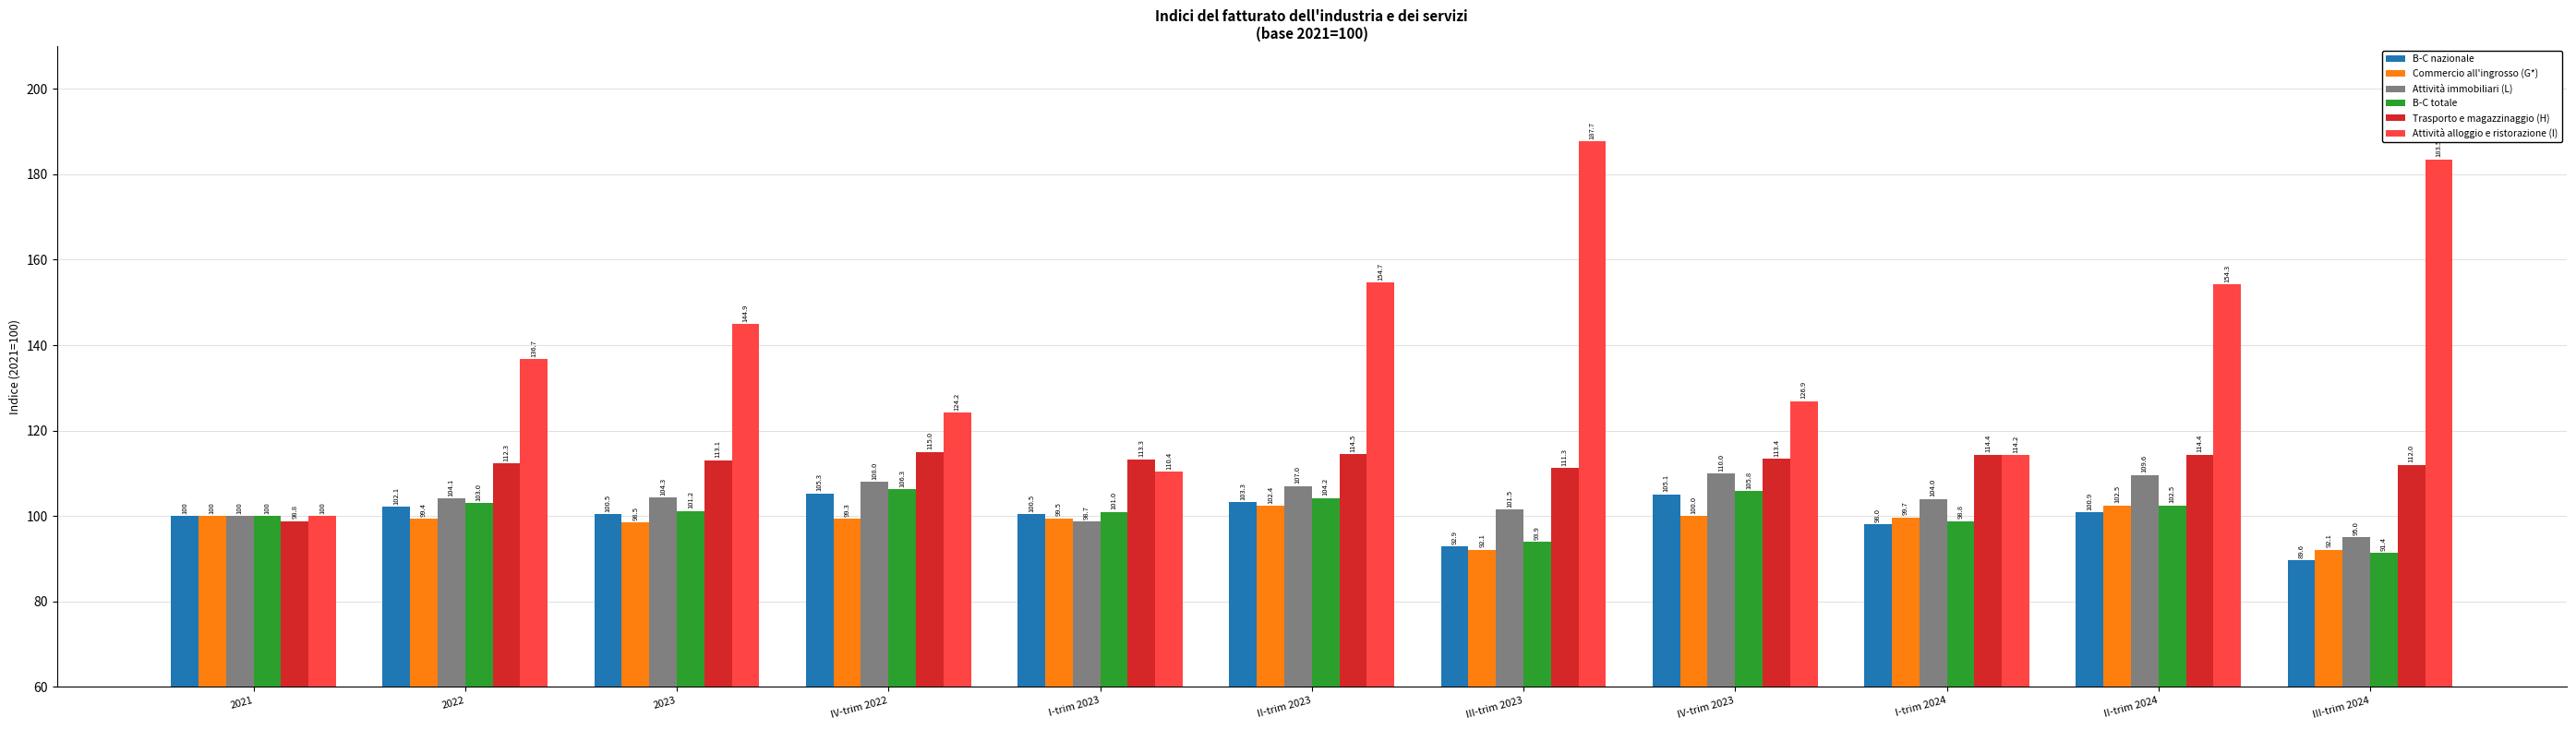

What is the label of the 4th bar from the left?

IV-trim 2022